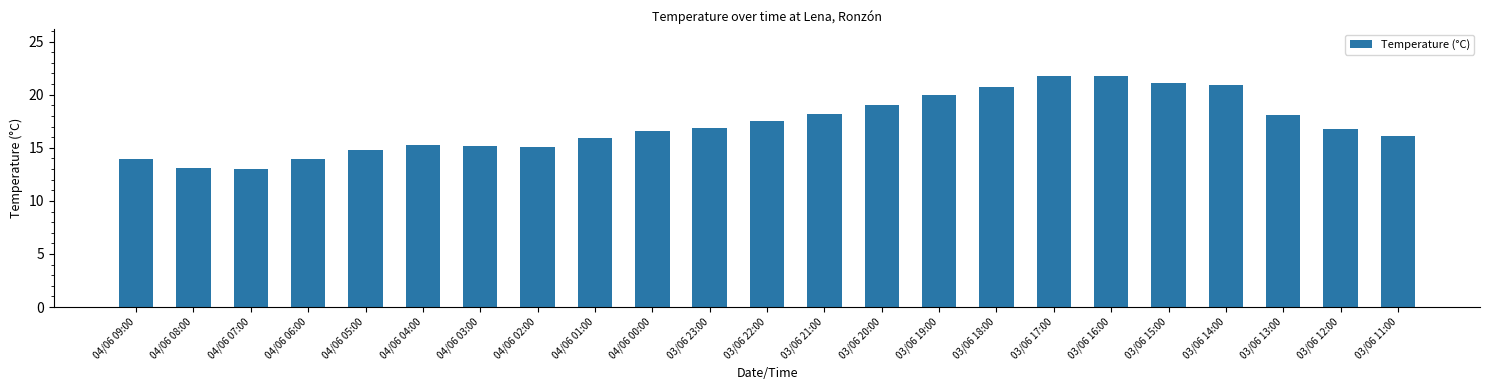

What is the difference between the values at 03/06 17:00 and 04/06 00:00?

5.2